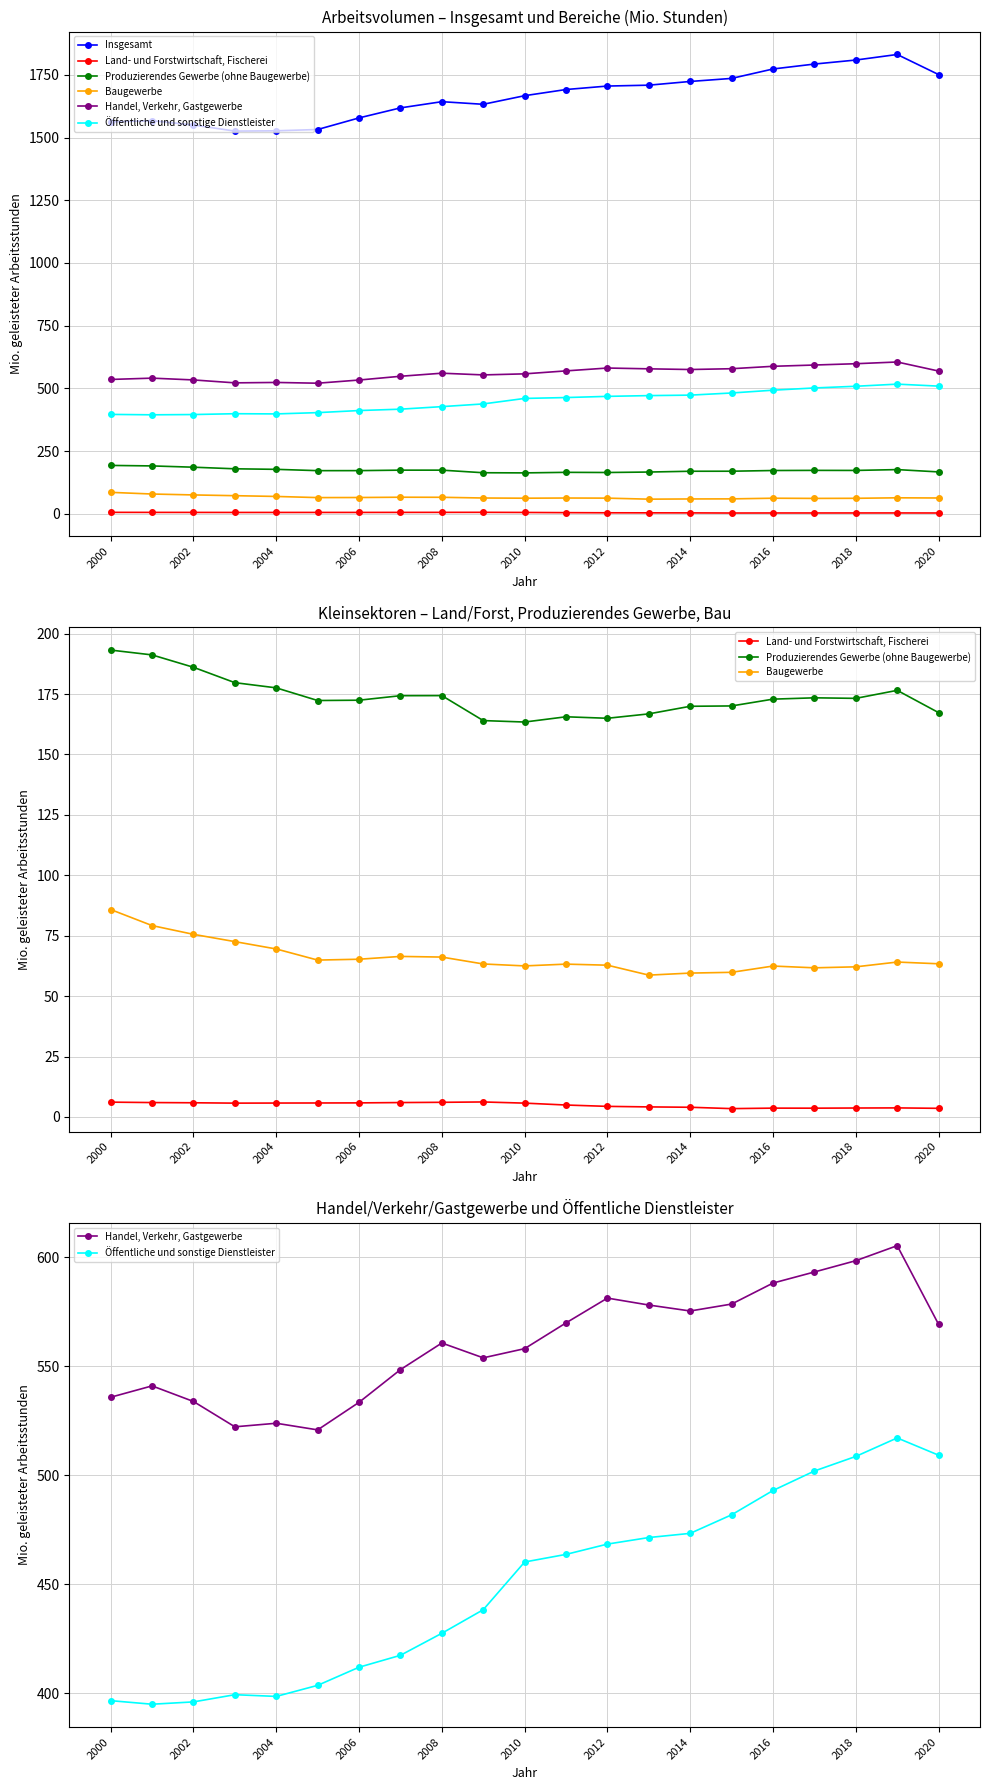

What are all the series names shown in the legend?

Insgesamt, Land- und Forstwirtschaft, Fischerei, Produzierendes Gewerbe (ohne Baugewerbe), Baugewerbe, Handel, Verkehr, Gastgewerbe, Öffentliche und sonstige Dienstleister